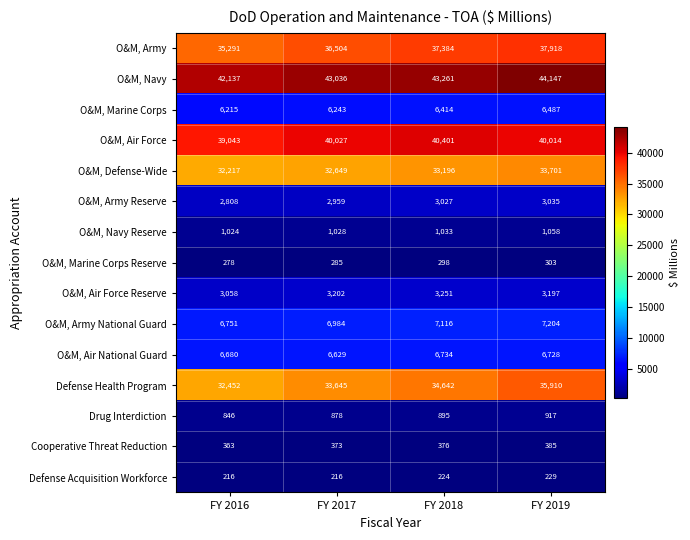

Is it true that O&M, Air National Guard equals 3010 at FY 2017?

False